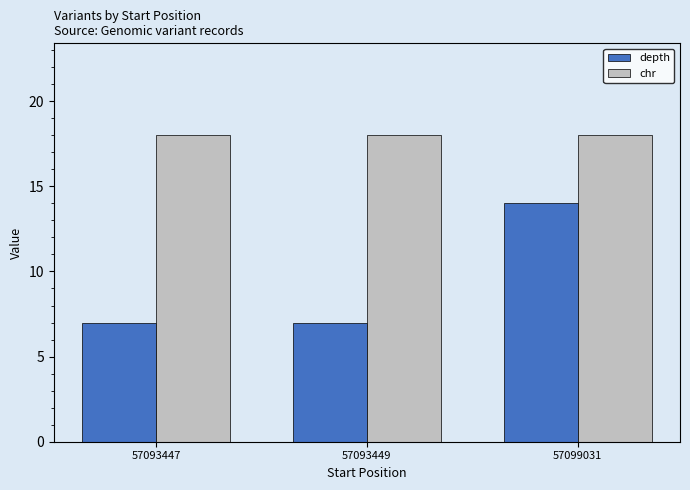

Which series has the largest range (max minus min)?

depth